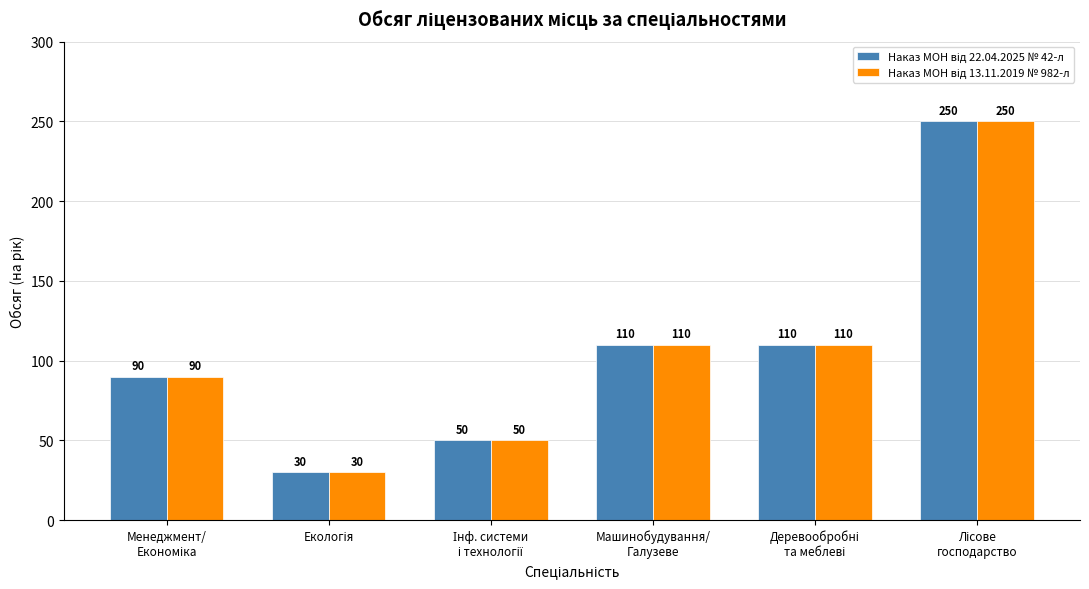

What is the minimum value shown in the chart?

30